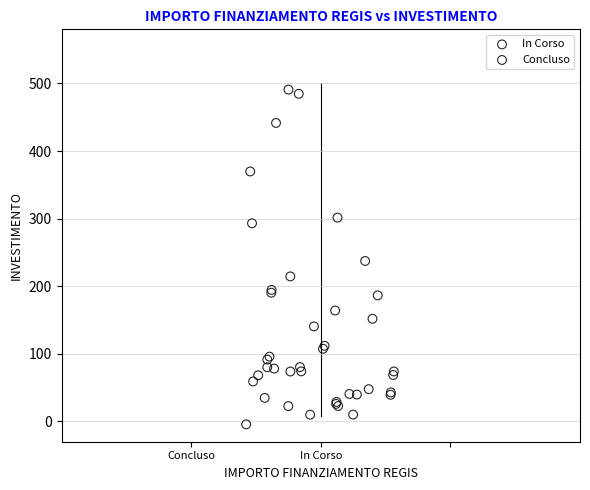

What are all the series names shown in the legend?

In Corso, Concluso